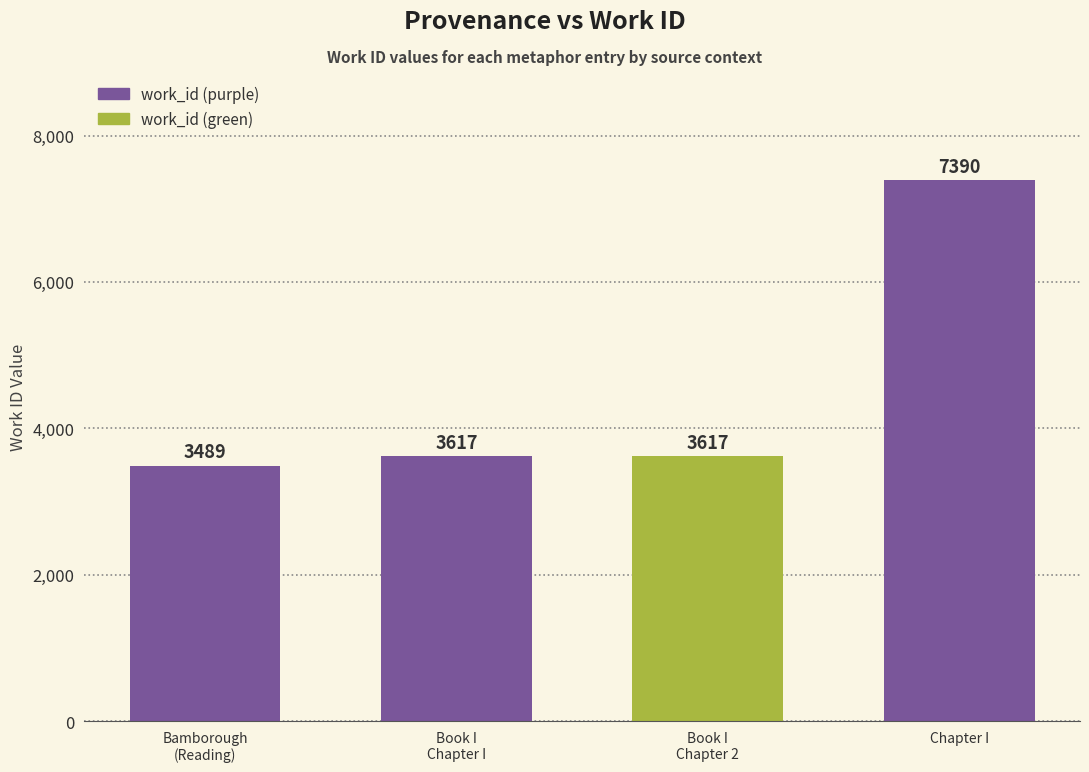

Approximately how many times larger is the value at Reading Bamborough compared to Chapter I?

0.5